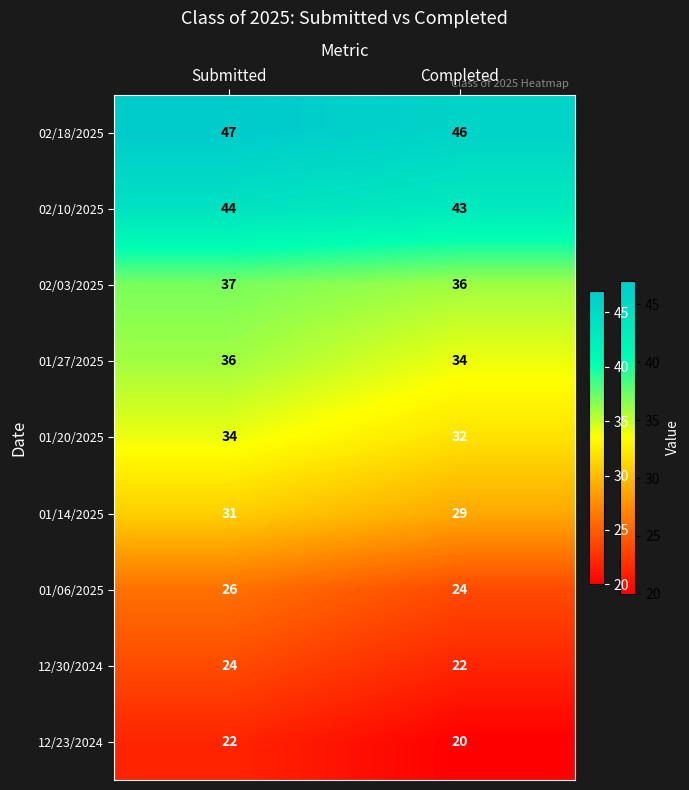

Which series has the largest total across all categories?

02/18/2025